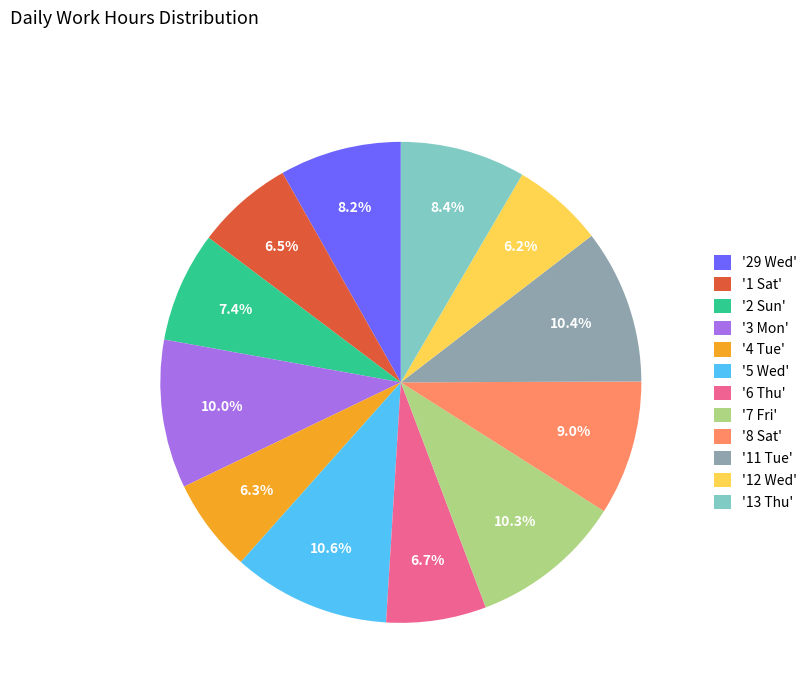

What percentage is NOT represented by '5 Wed'?

89.4%